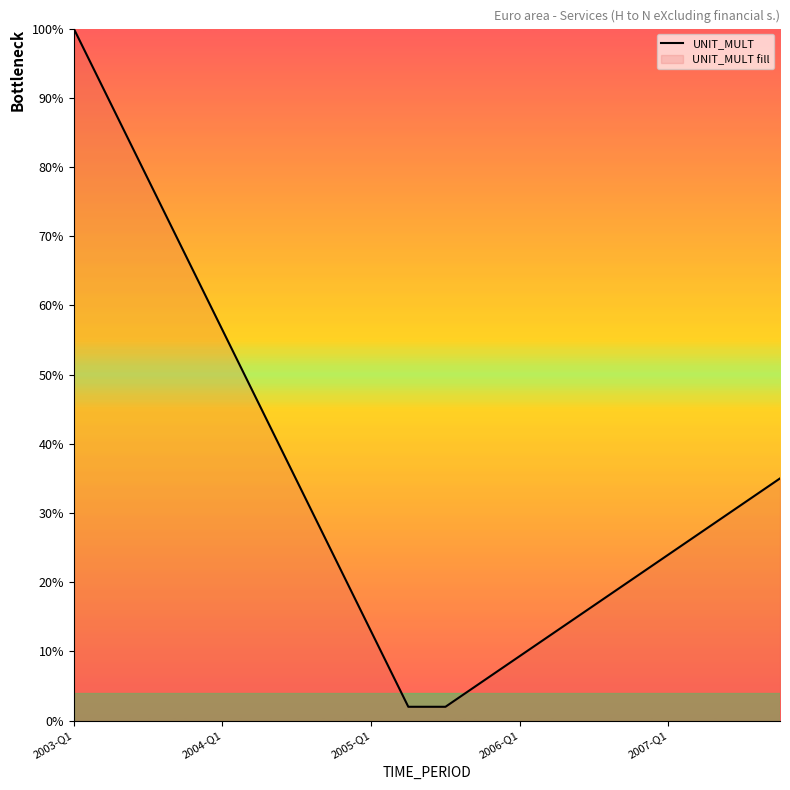

What is the approximate value at 18?

0.3